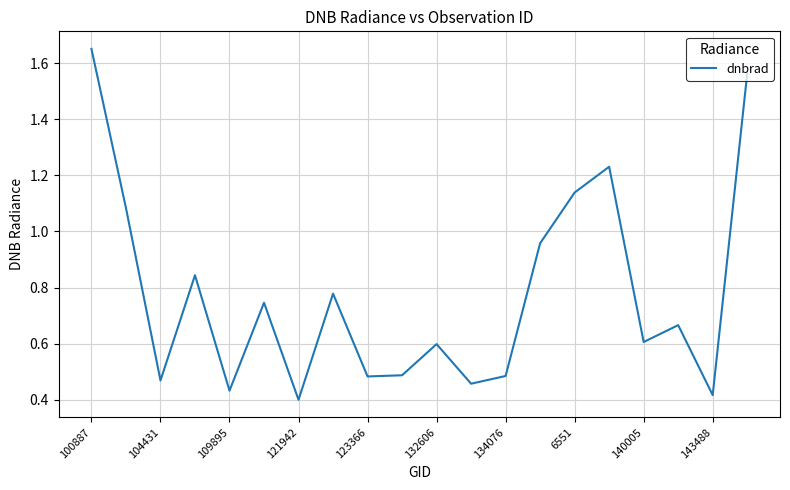

What is the difference between the maximum and minimum values?

1.3